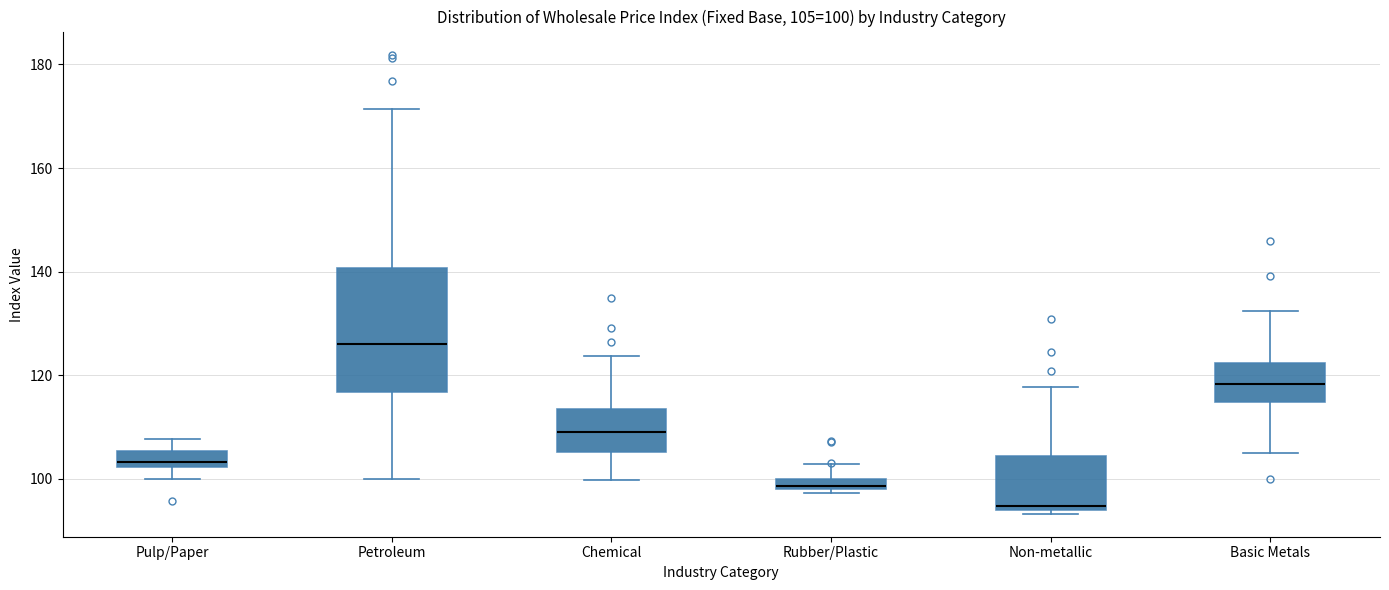

Which box is the tallest, from its lower edge to its upper edge?

Petroleum